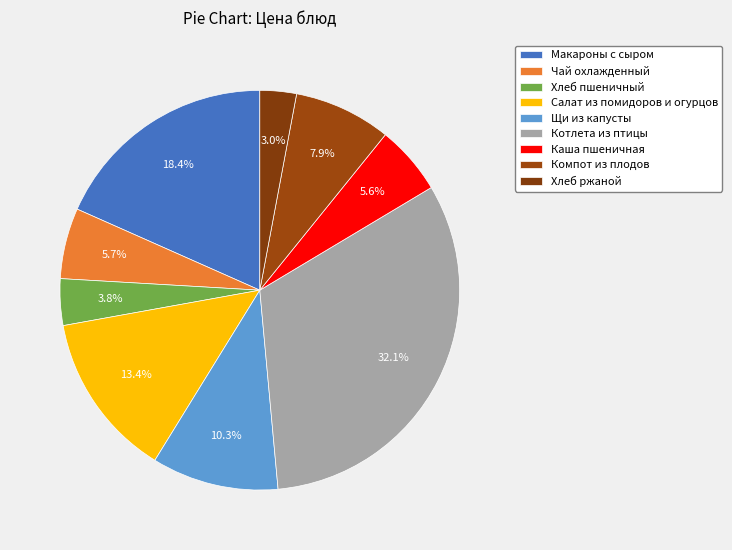

Is it true that Щи из капусты is 10% of the pie?

True